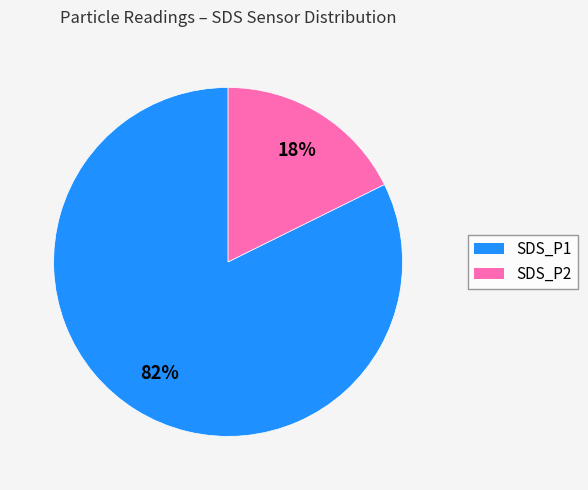

Which slice is the largest?

SDS_P1